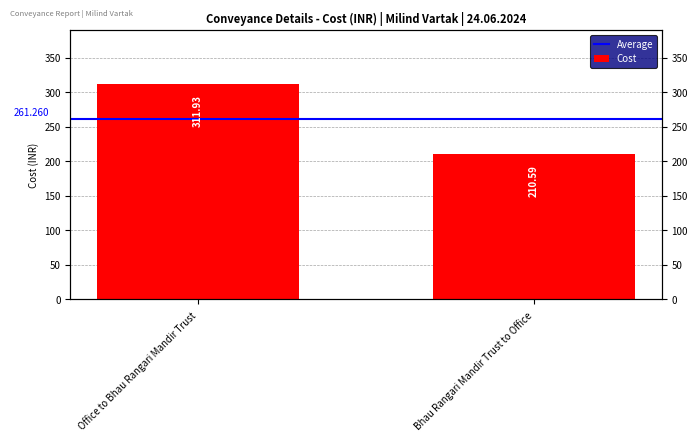

At which category is the sum across all series the highest?

Office to Bhau Rangari Mandir Trust